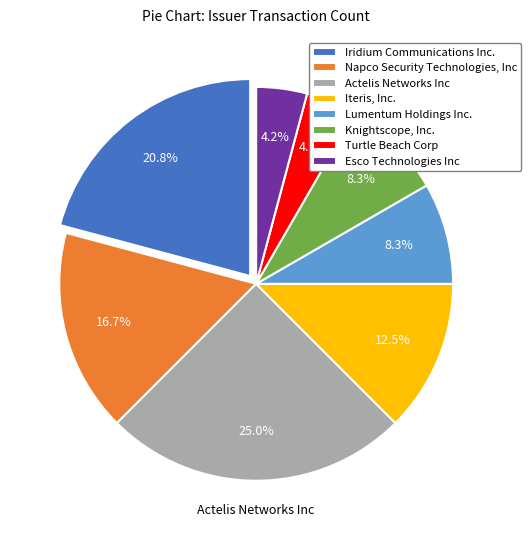

Is there any slice that represents more than half of the pie?

No